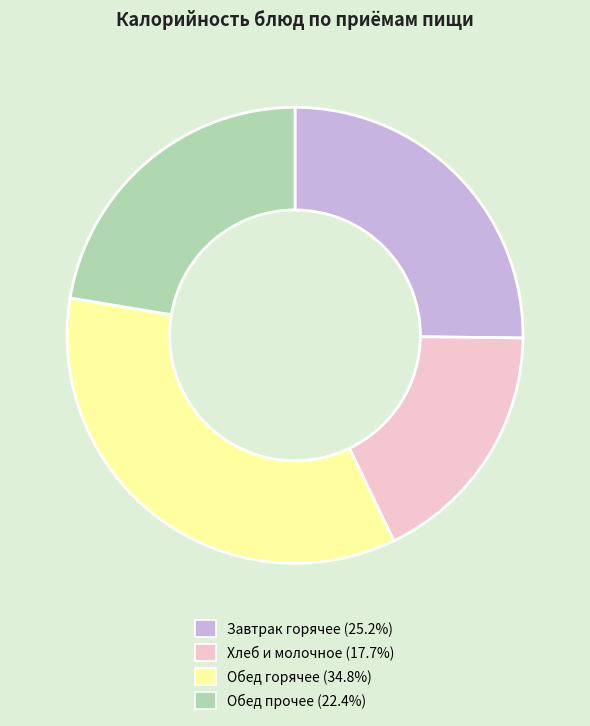

Does any single category account for the majority?

No